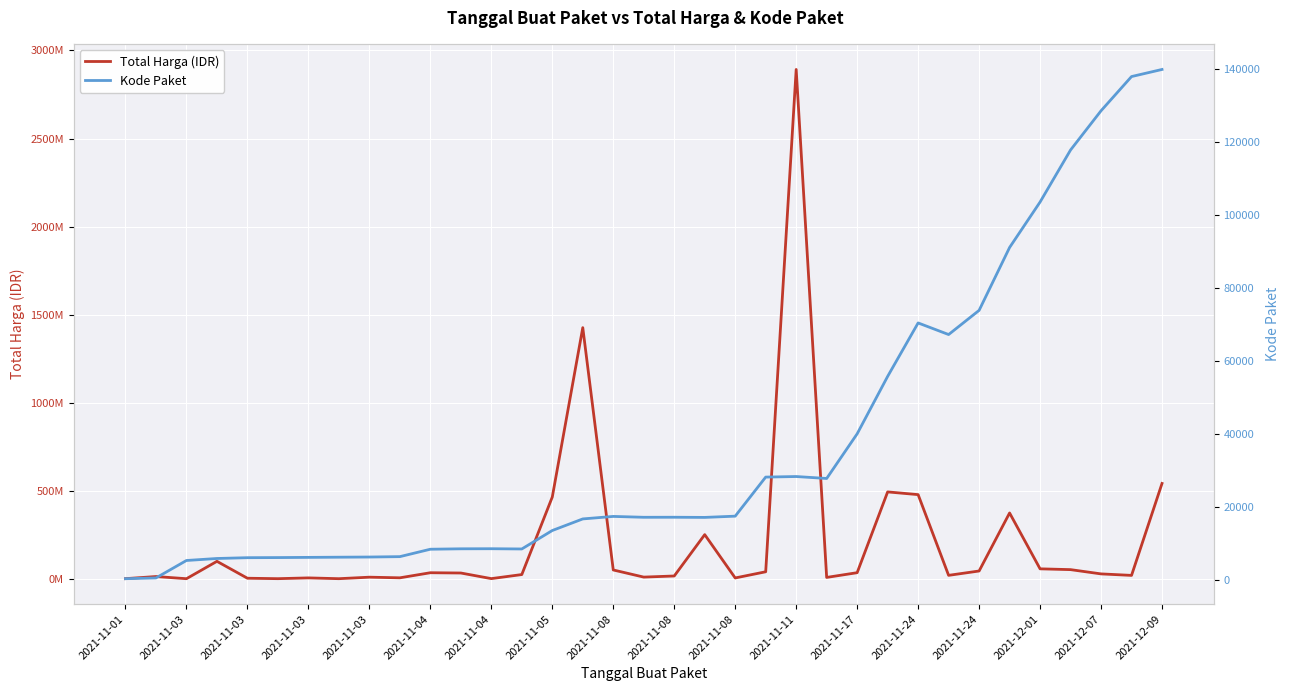

True or false: Kode Paket and Total Harga (IDR) intersect in this chart.

False